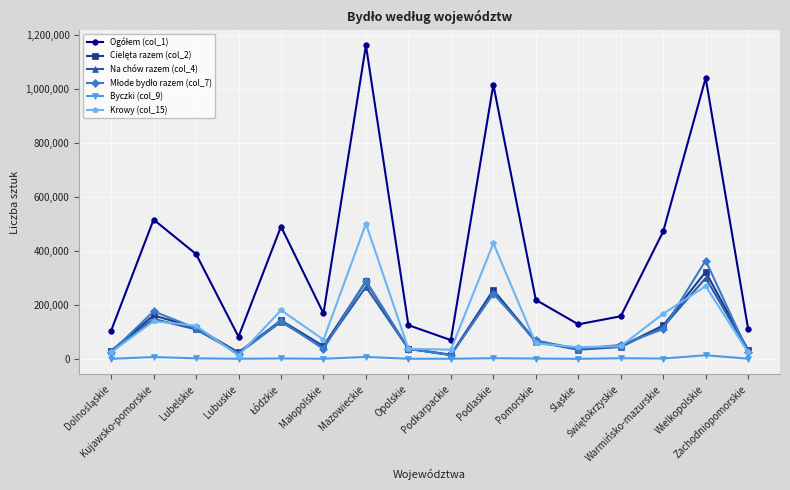

How many lines are shown in the chart?

6